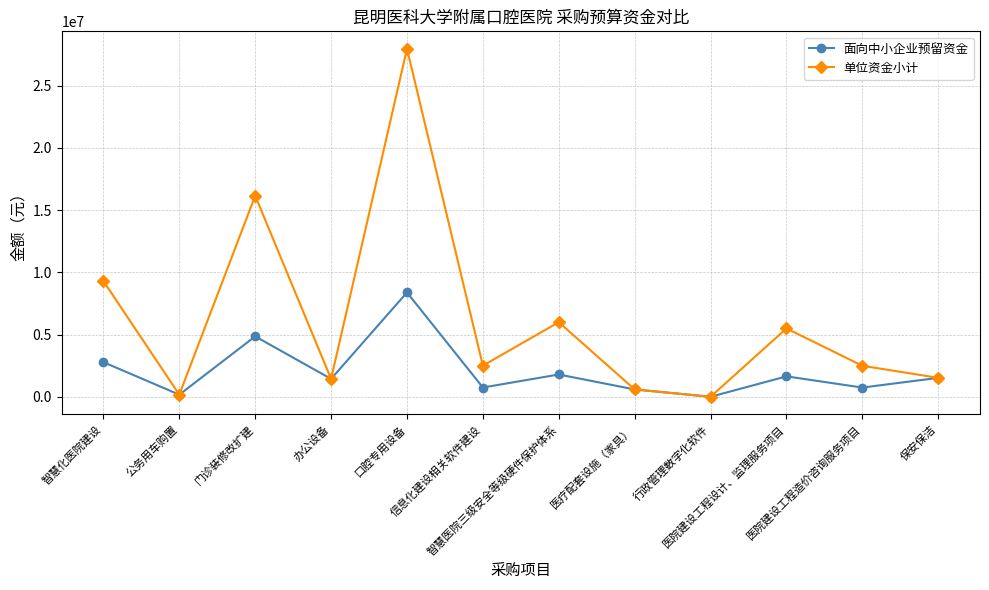

What are all the series names shown in the legend?

面向中小企业预留资金, 单位资金小计